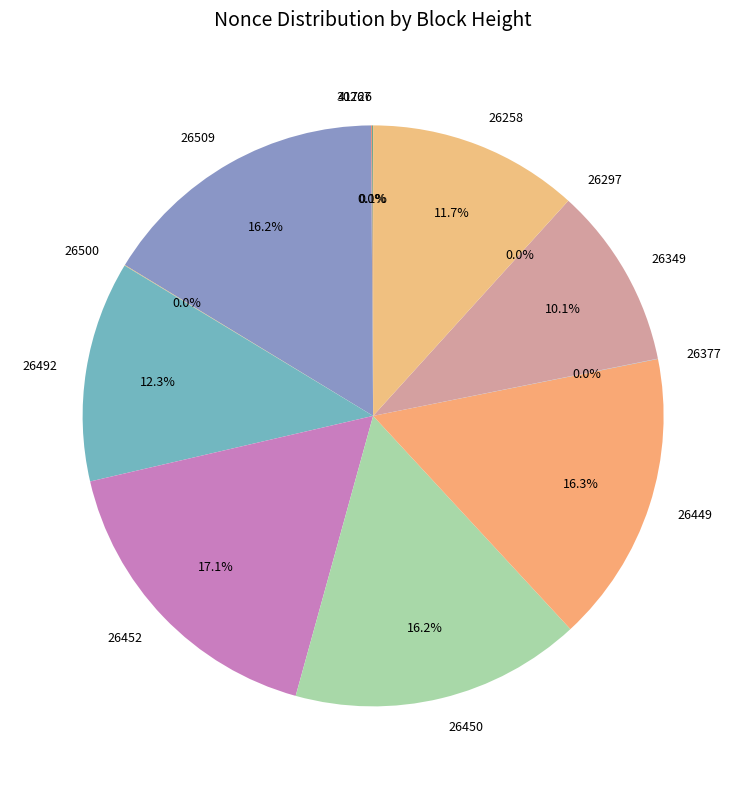

Is there a majority slice in this chart?

No